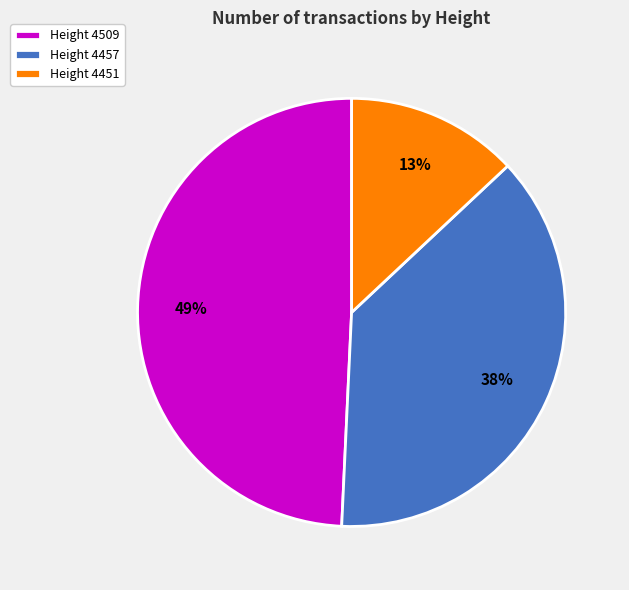

How many slices are in this pie chart?

3